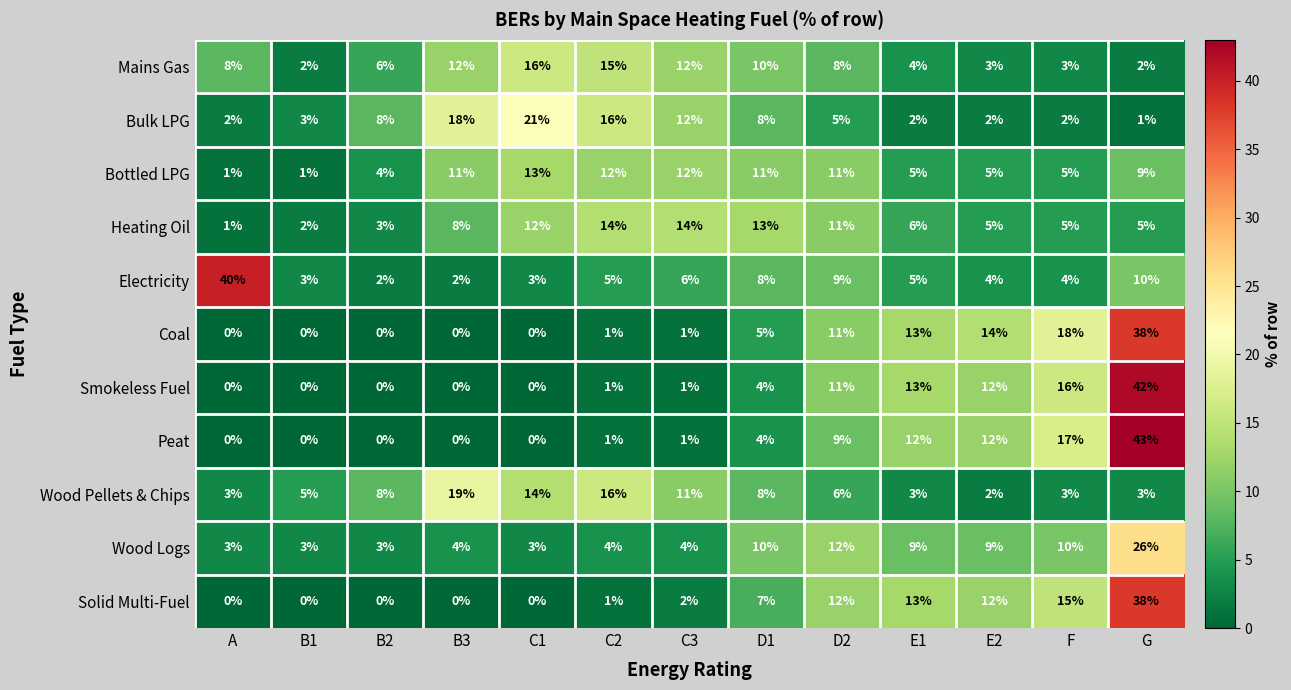

Where is Bulk LPG nearest to the value 11?

C3